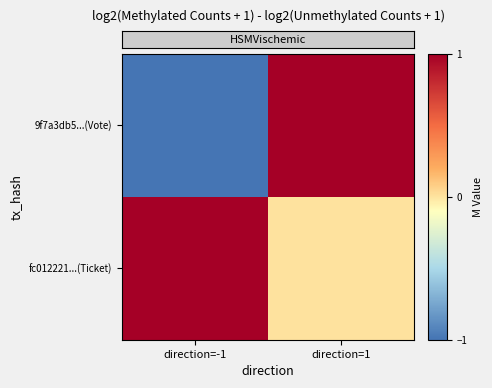

List the series in order of their overall mean, highest first.

row_1, row_0